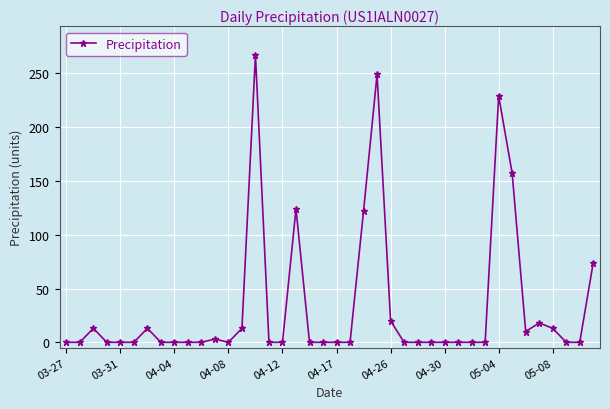

Reading left to right, transcribe all the data shown in this chart.

0	0	13	0	0	0	13	0	0	0	0	3	0	13	267	0	0	124	0	0	0	0	122	249	20	0	0	0	0	0	0	0	229	157	10	18	13	0	0	74